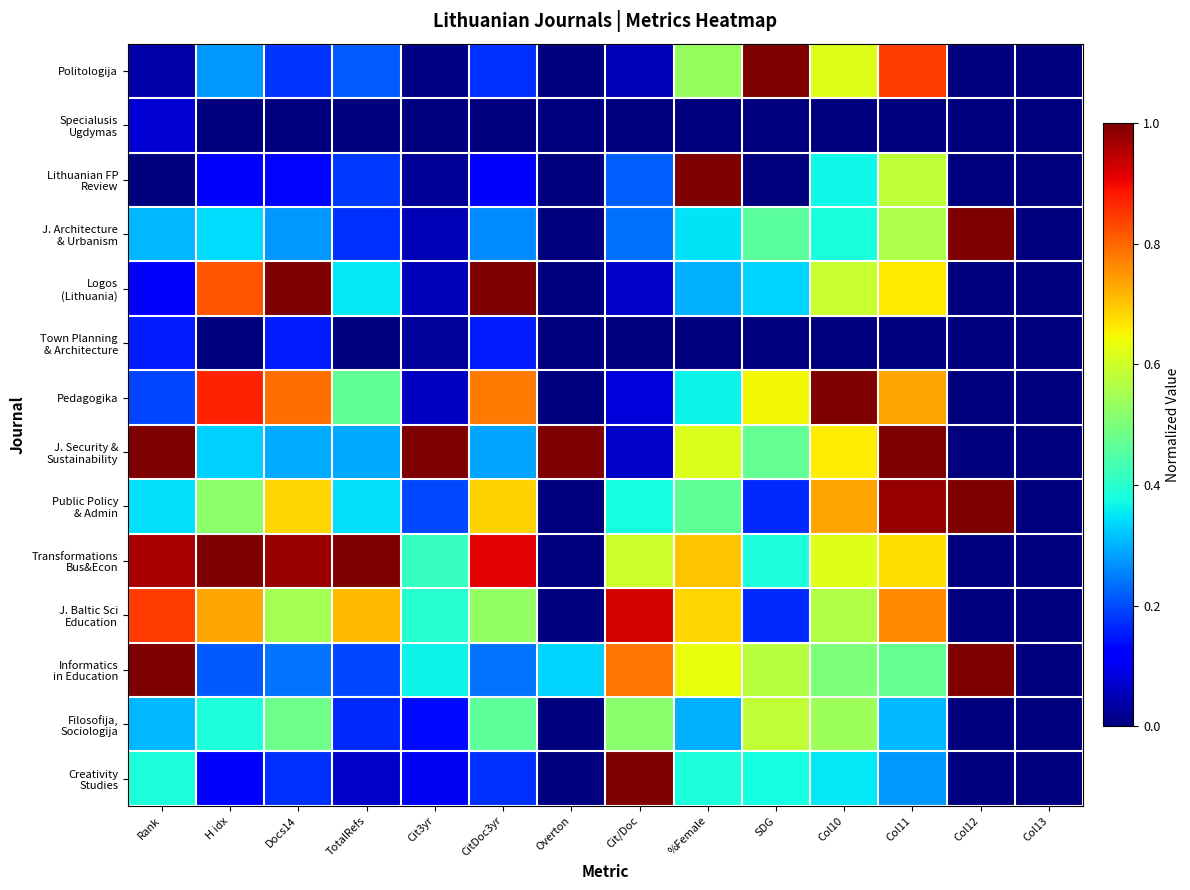

At Col11, list the series in order from smallest to largest.

Specialusis Ugdymas, Town Planning & Architecture, Creativity Studies, Filosofija, Sociologija, Informatics in Education, J. Architecture & Urbanism, Lithuanian FP Review, Logos (Lithuania), Transformations Bus&Econ, Pedagogika, J. Baltic Sci Education, Politologija, Public Policy & Admin, J. Security & Sustainability